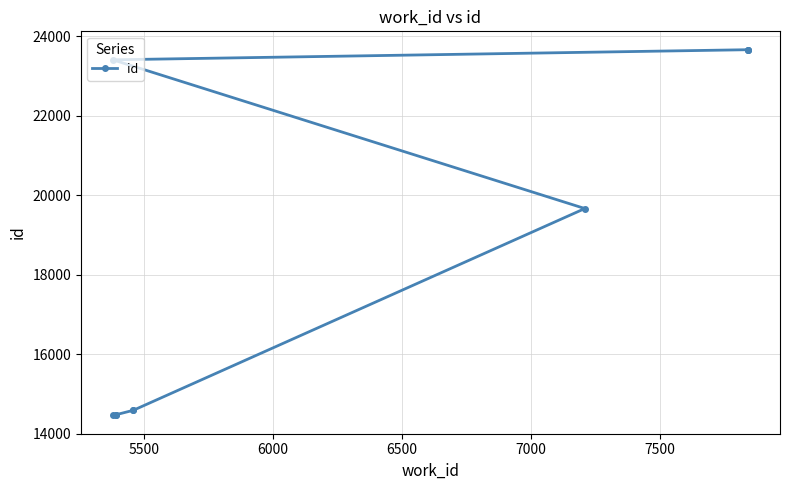

What is the difference between the maximum and minimum values?

9201